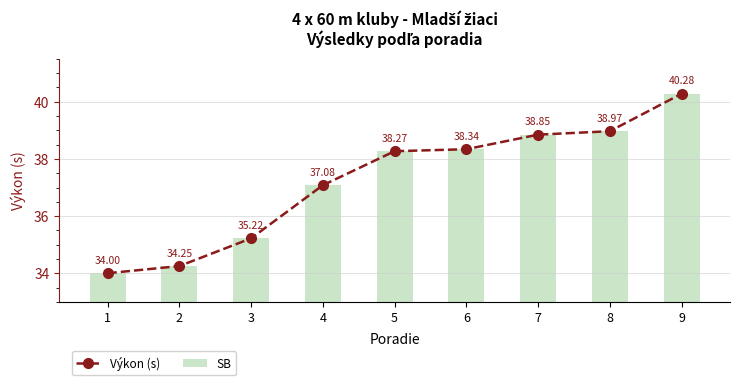

How many distinct data groups are displayed?

2